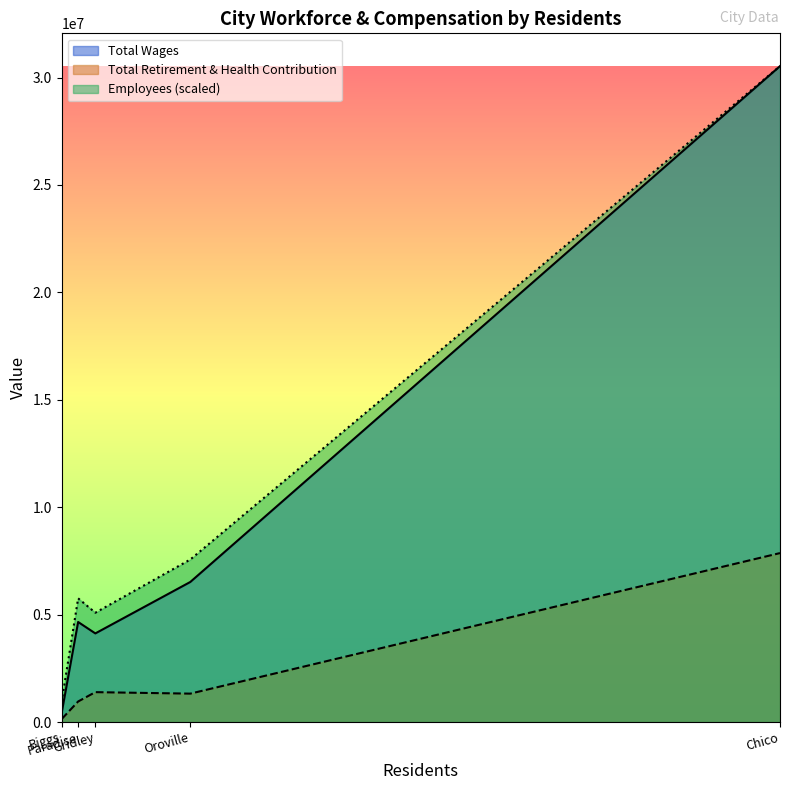

Which category has the lowest value across all series?

Biggs